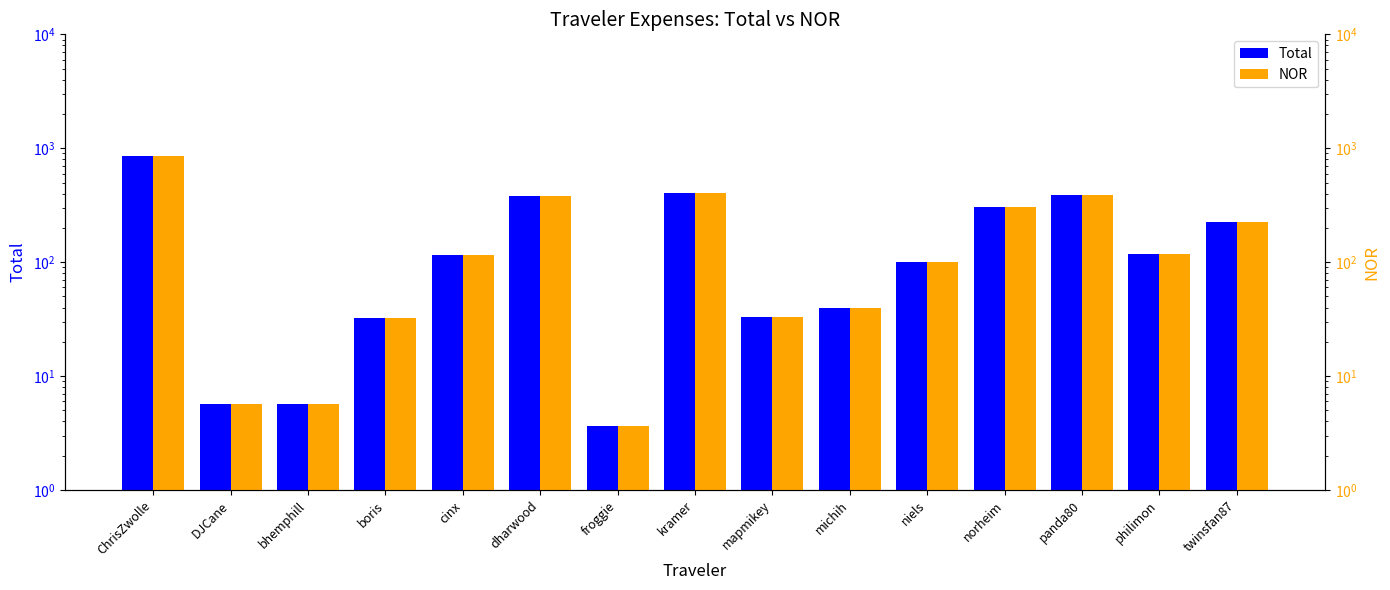

What is the difference between the maximum and minimum values in the NOR series?

848.8